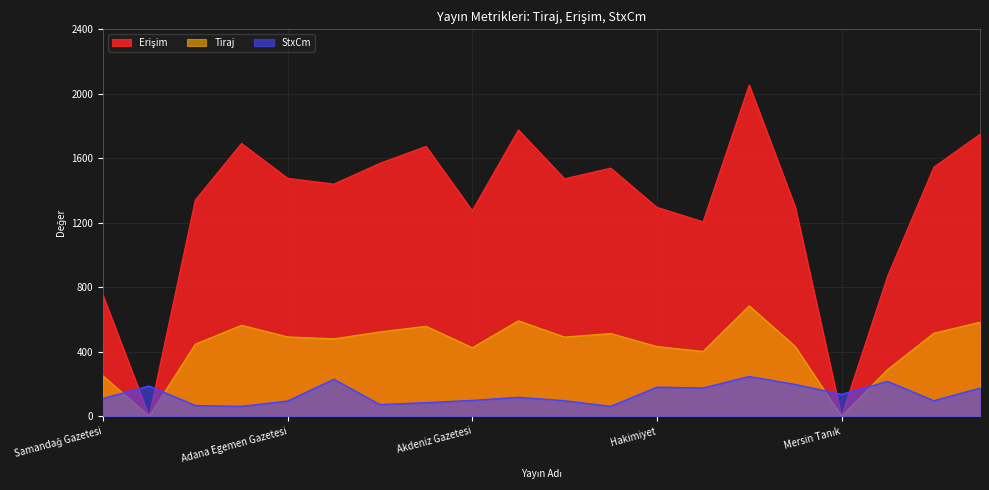

What is the maximum value shown in the chart?

2055